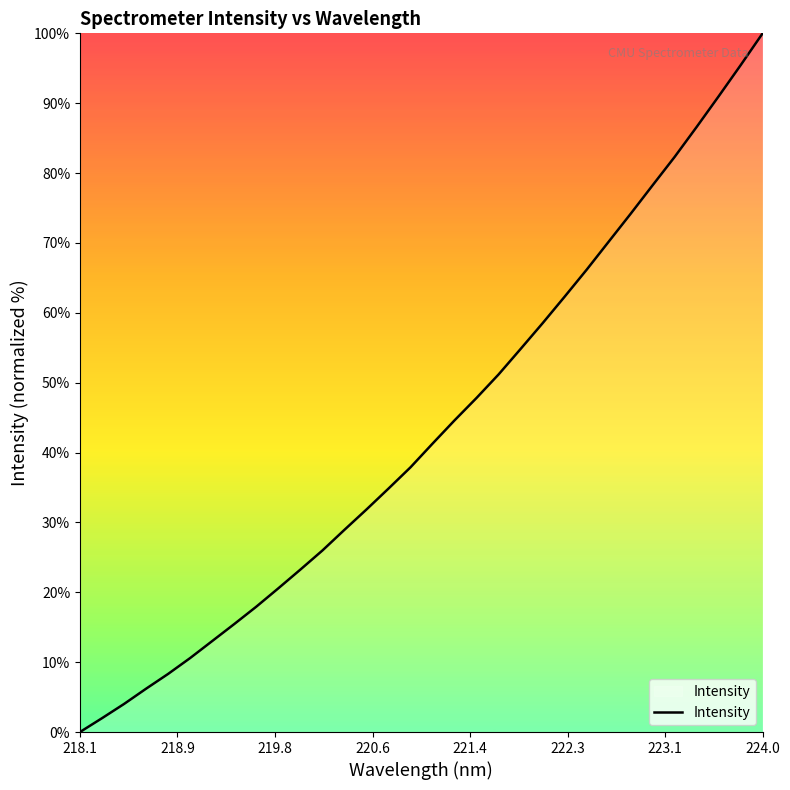

Does the chart have visible grid lines?

No